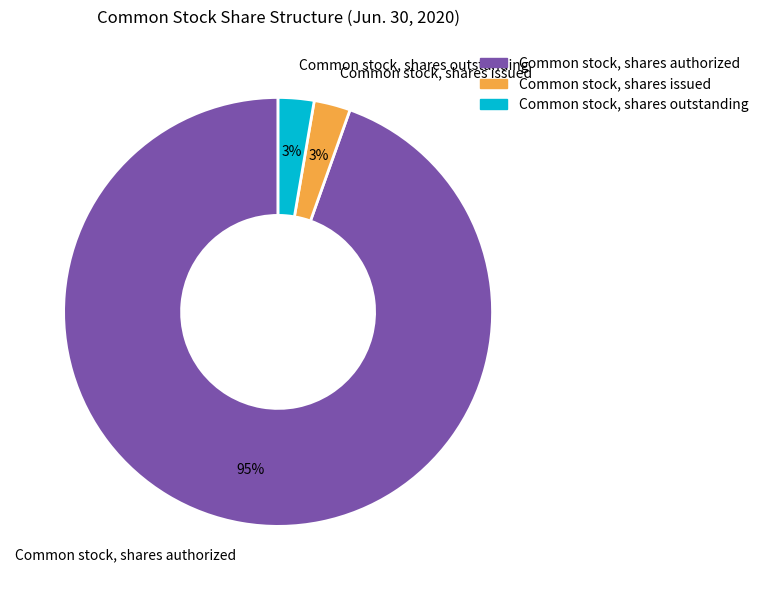

Count the number of slices in the pie.

3